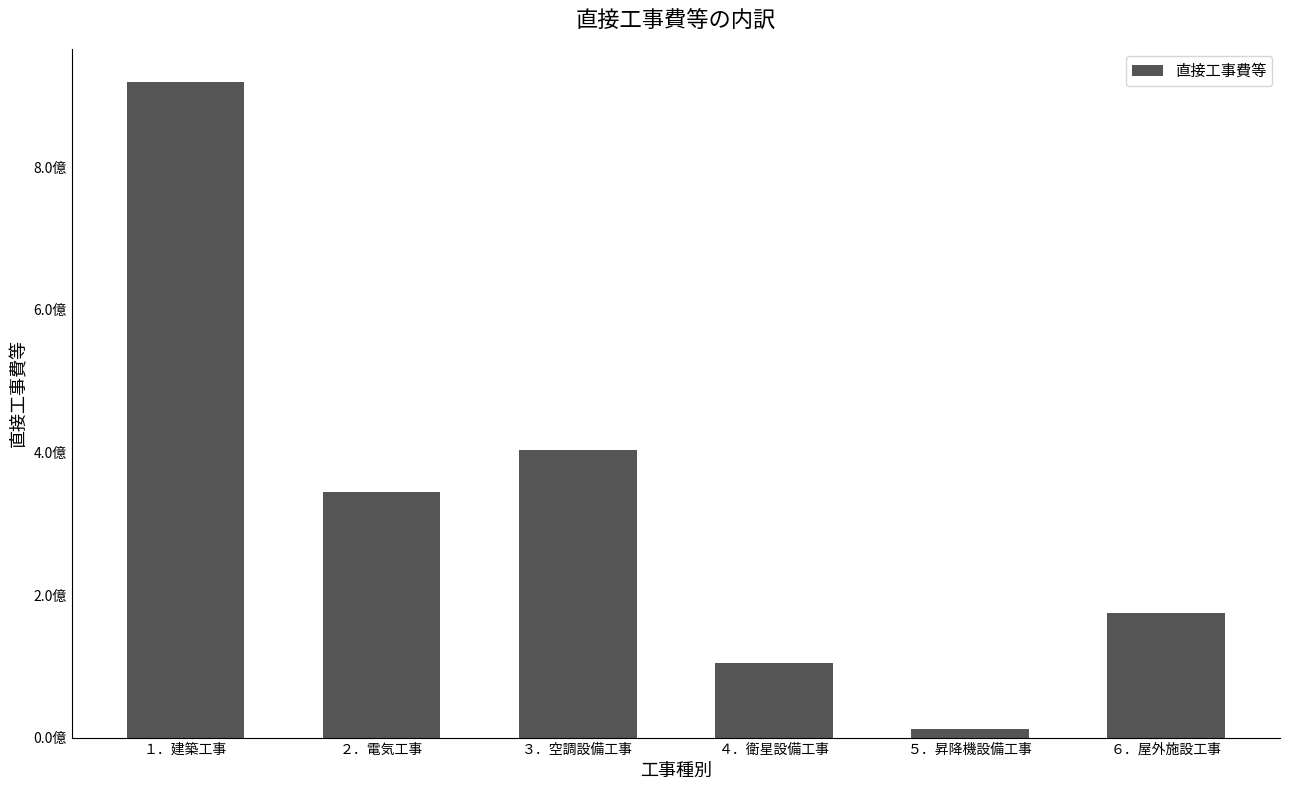

Reading left to right, what are all the values shown in this chart?

920000000	344500000	403500000	105000000	11912000	175000000